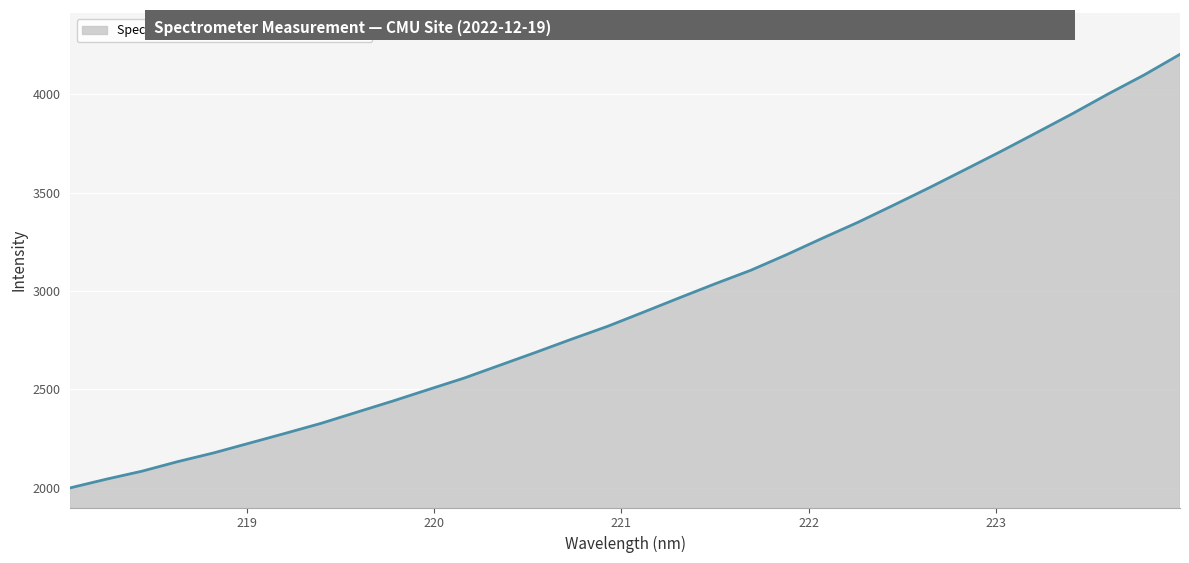

What is the minimum value shown in the chart?

1998.5